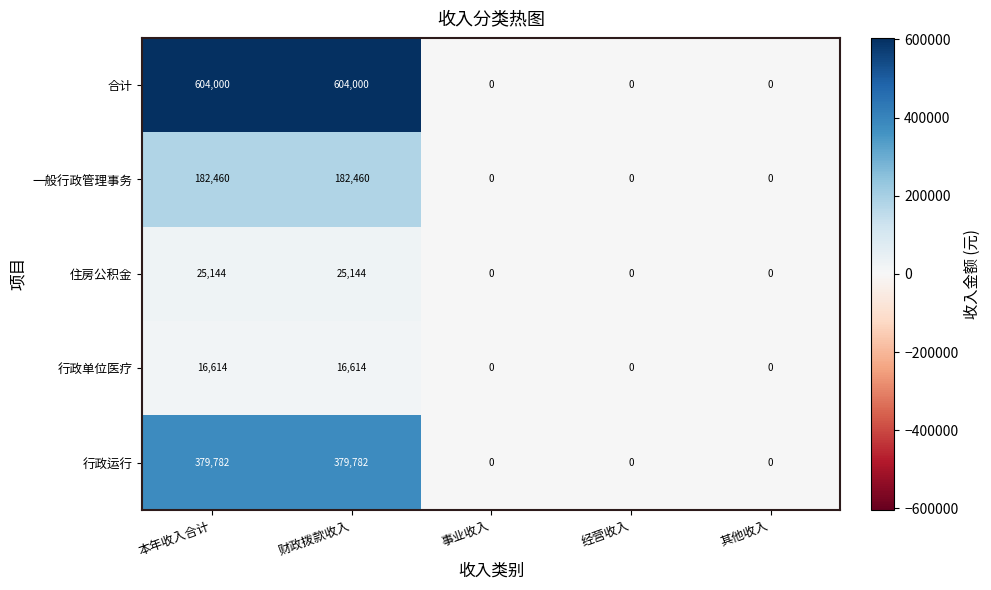

How many 行政单位医疗 values are between 0 and 16614?

5